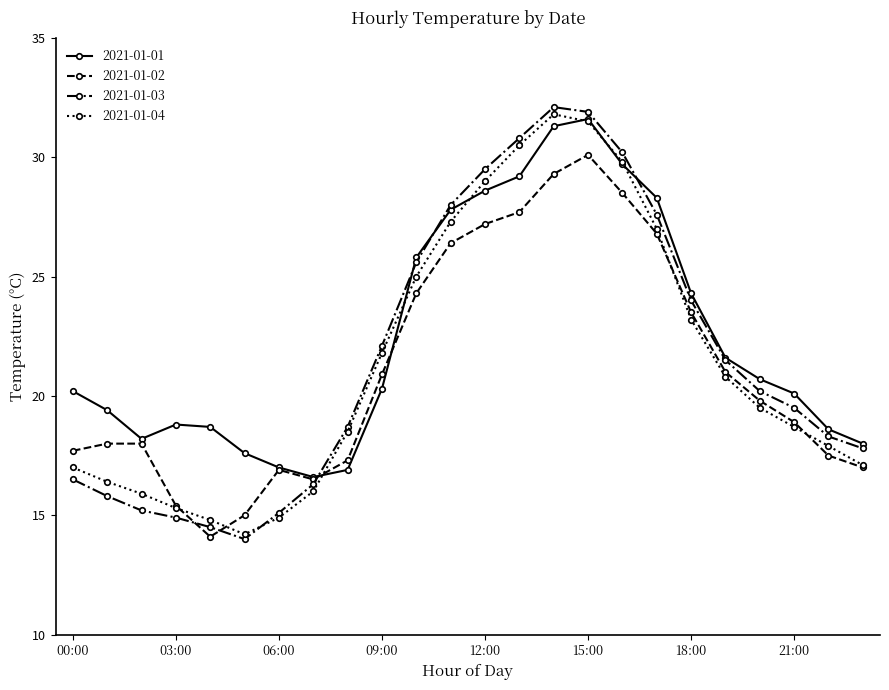

What is the maximum value shown in the chart?

32.1